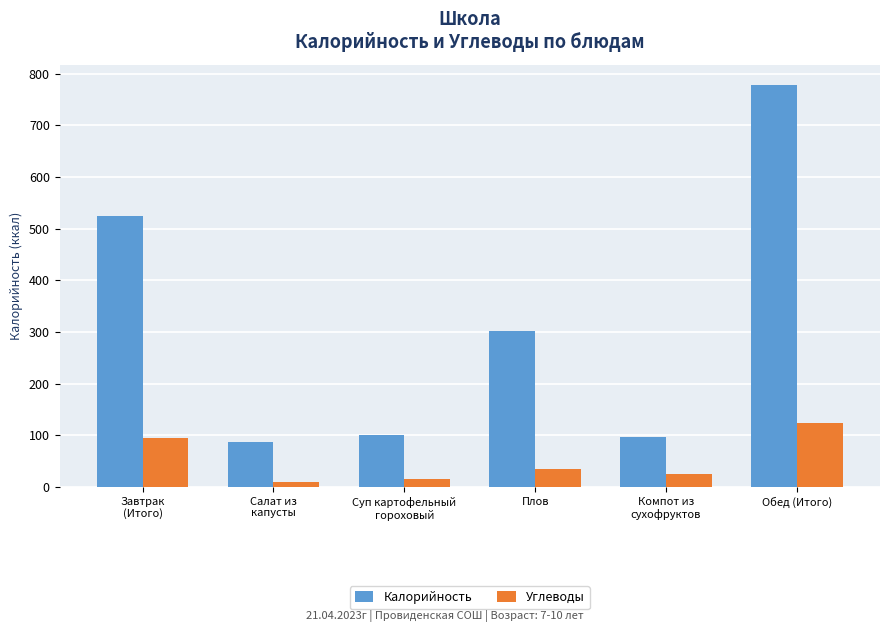

Which series has the largest range (max minus min)?

Калорийность